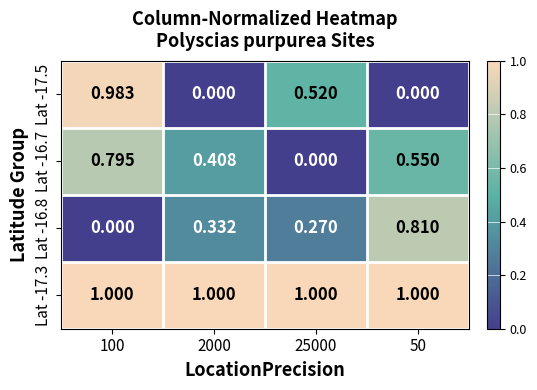

Is the value of Lat -17.3 at 2000 greater than the value of Lat -16.8 at 25000?

Yes